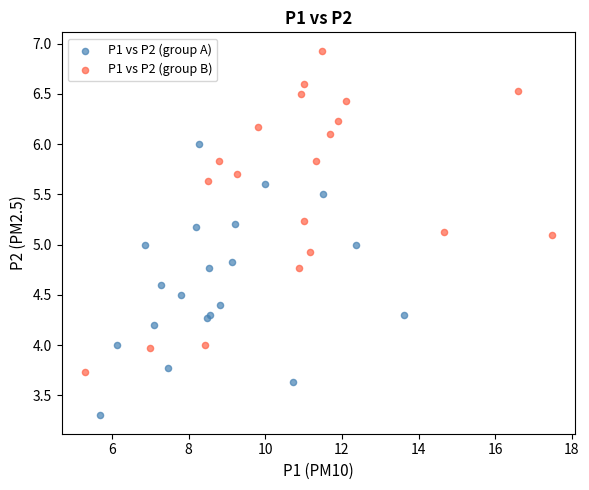

Which series reaches the maximum Y coordinate?

P1 vs P2 (group B)